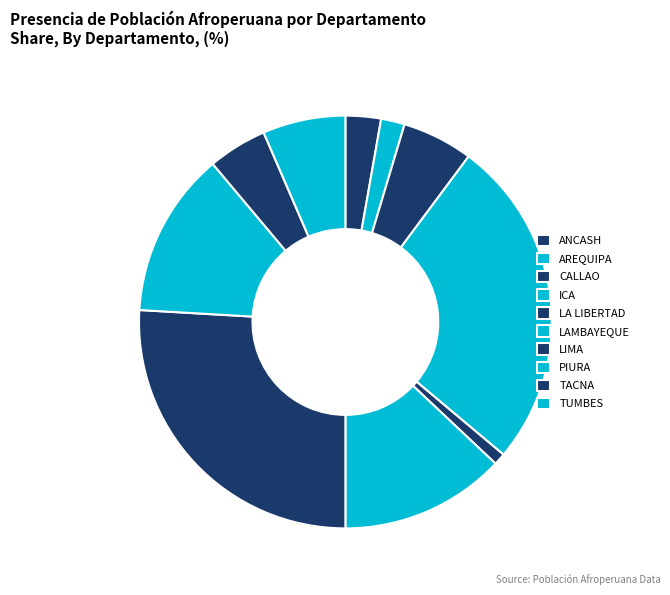

How many slices are in this pie chart?

10